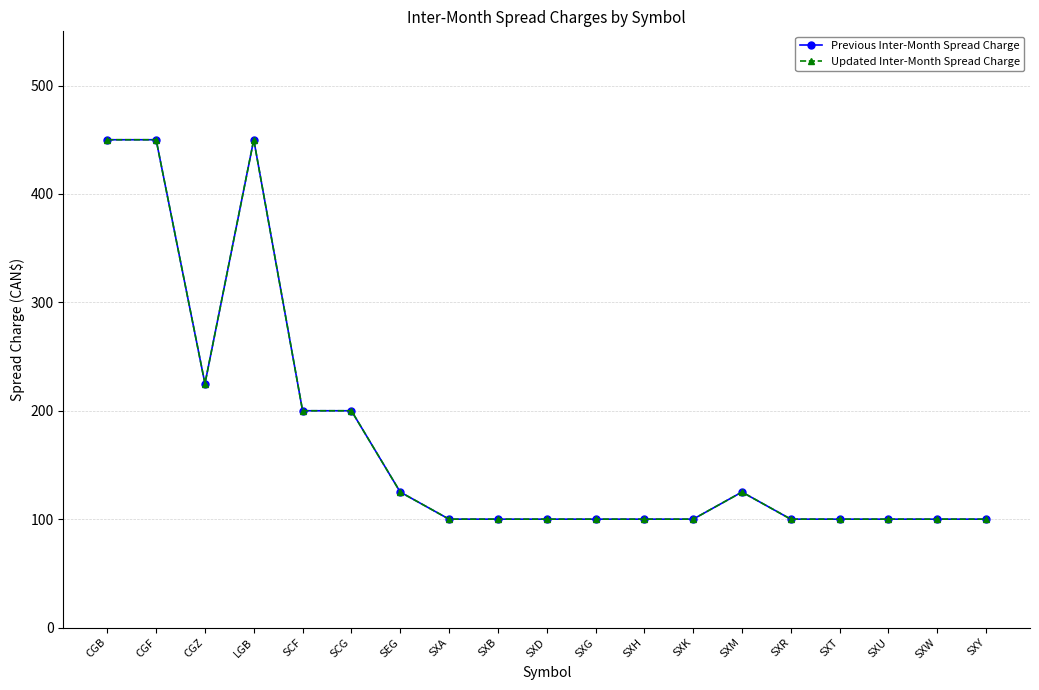

Does the chart have visible grid lines?

Yes